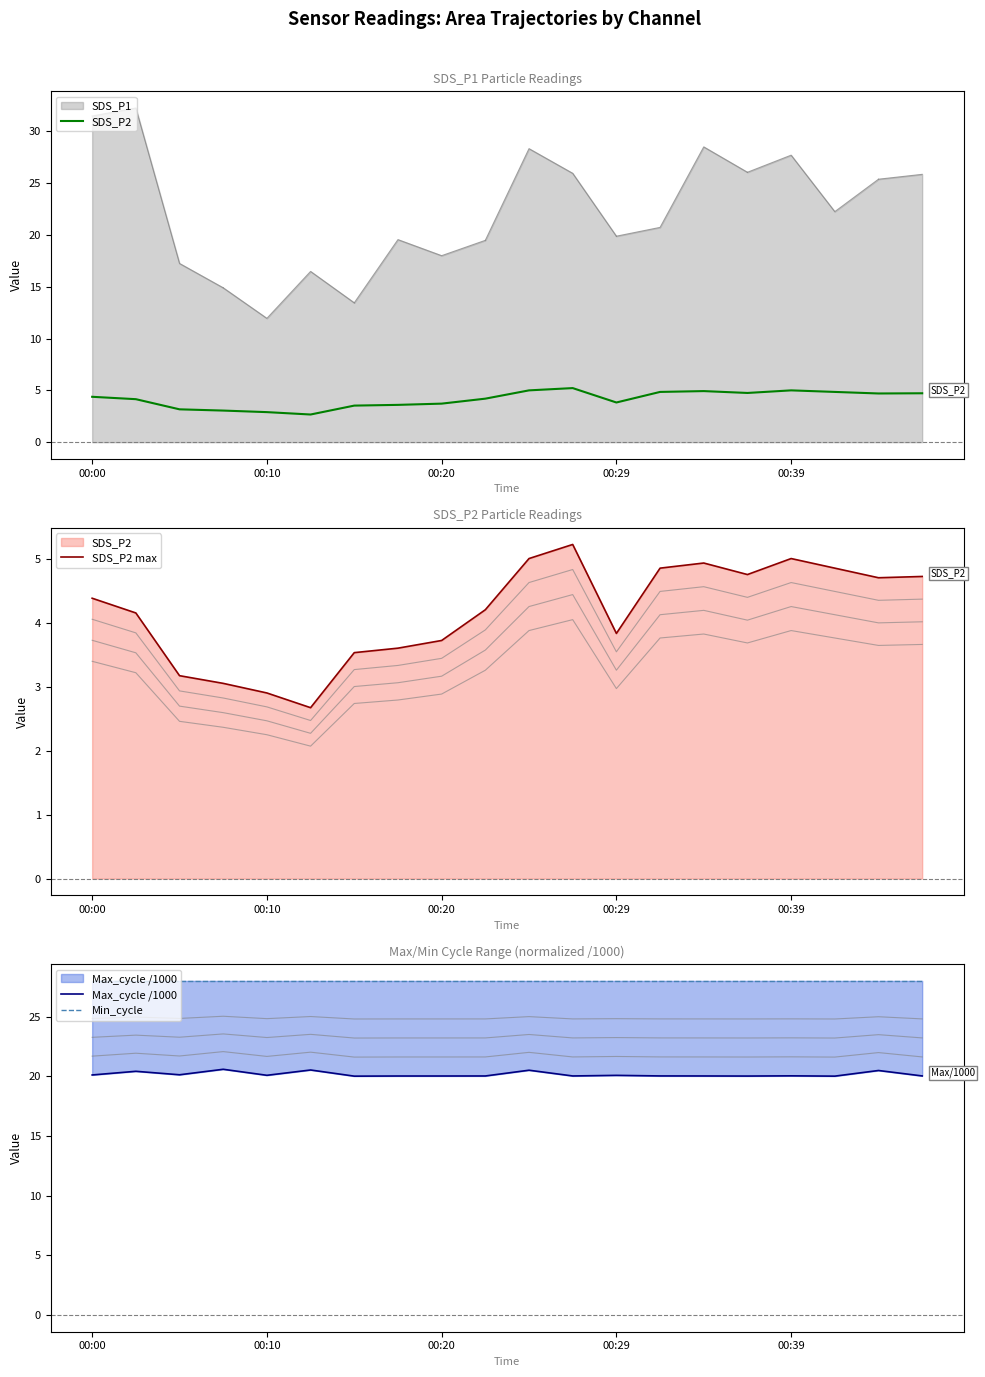

Is the value of SDS_P2 max at 17 greater than the value of Max_cycle /1000 at 00:00?

No